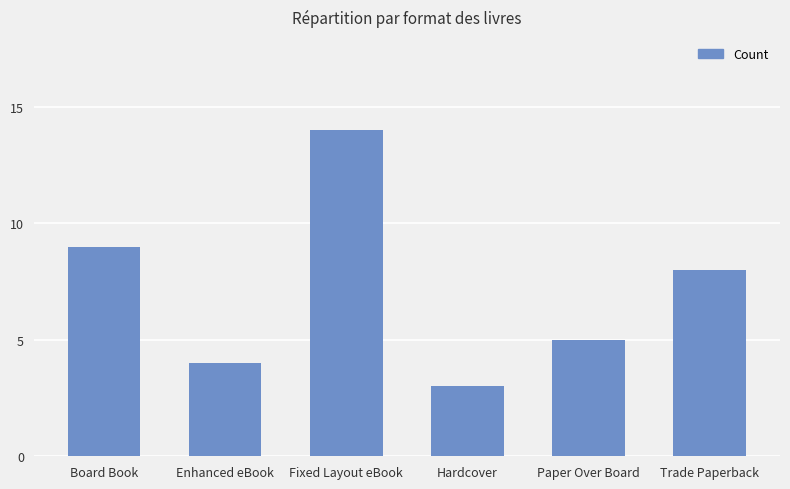

How many bars are there in total?

6